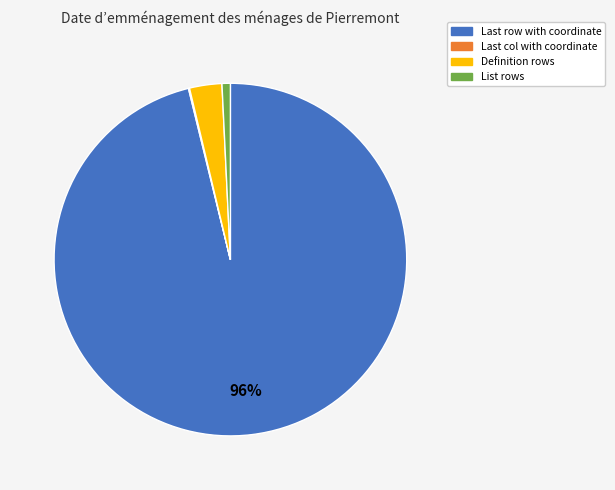

What is the majority slice?

Last row with coordinate